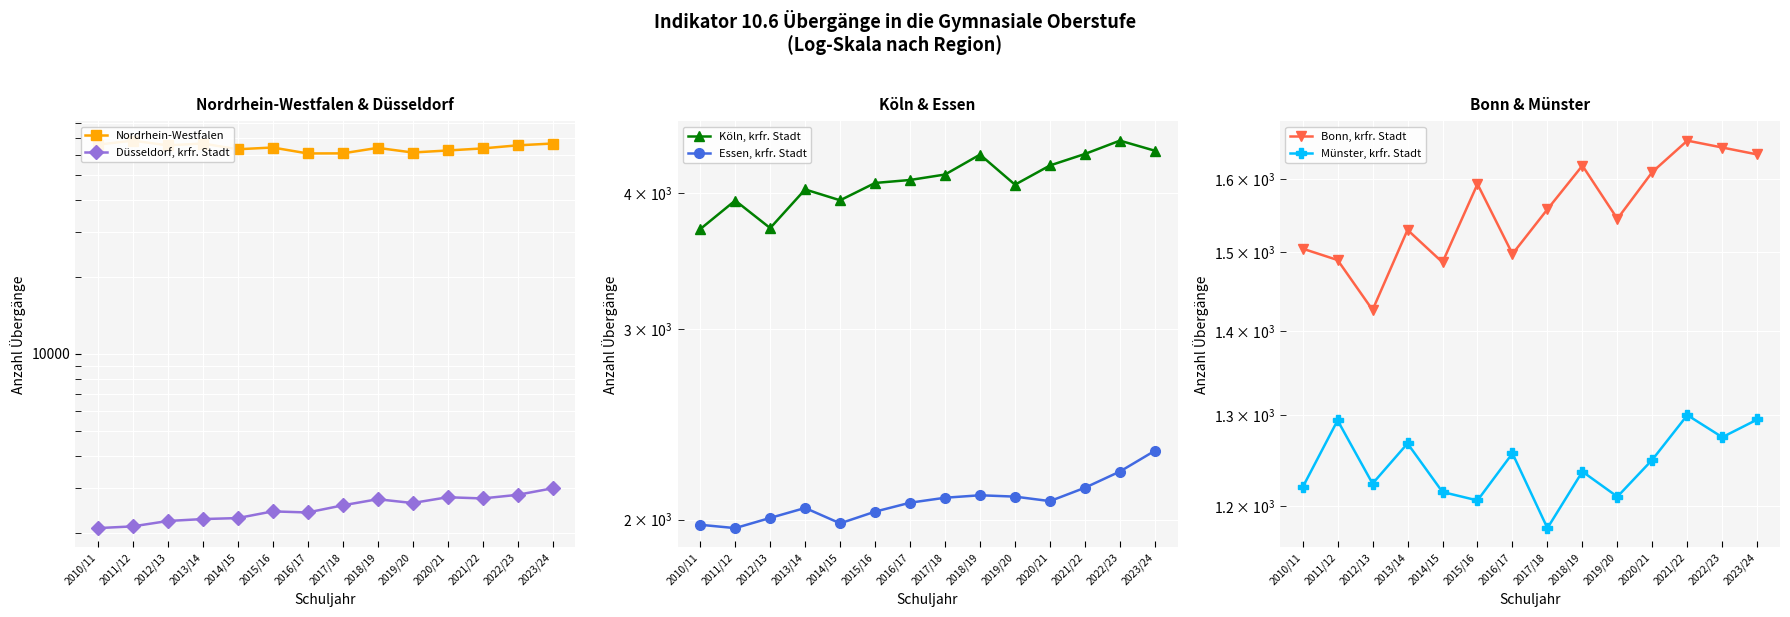

How many interior local valleys does the Essen, krfr. Stadt series have?

3